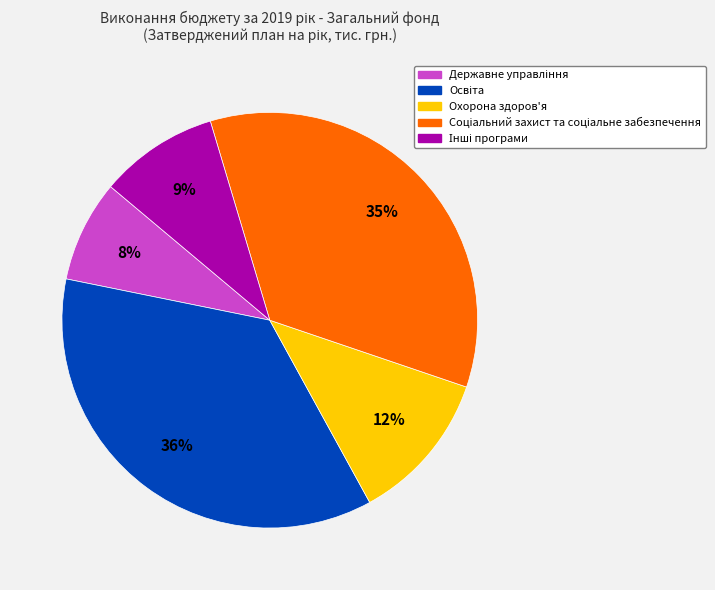

To the nearest percent, what percentage of the pie is Охорона здоров'я?

12%